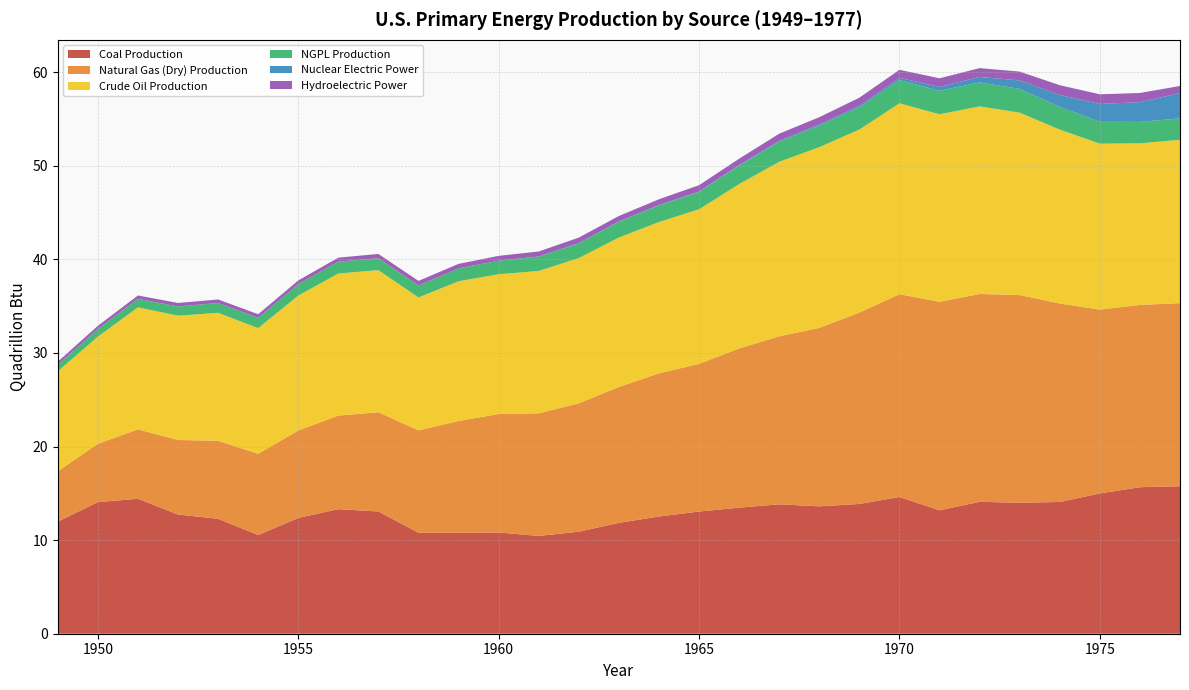

Reading right to left, list all the values displayed in this chart.

Coal Production: 15.8	15.7	15.0	14.1	14.0	14.1	13.2	14.6	13.9	13.6	13.8	13.5	13.1	12.5	11.8	10.9	10.4	10.8	10.8	10.8	13.1	13.3	12.4	10.5	12.3	12.7	14.4	14.1	12.0
Natural Gas (Dry) Production: 19.6	19.5	19.6	21.2	22.2	22.2	22.3	21.7	20.4	19.1	17.9	17.0	15.8	15.3	14.5	13.7	13.1	12.7	12.0	10.9	10.6	10.0	9.3	8.7	8.3	8.0	7.4	6.2	5.4
Crude Oil Production: 17.5	17.3	17.7	18.6	19.5	20.0	20.0	20.4	19.6	19.3	18.7	17.6	16.5	16.2	16.0	15.5	15.2	14.9	14.9	14.2	15.2	15.2	14.4	13.4	13.7	13.3	13.0	11.4	10.7
NGPL Production: 2.3	2.3	2.3	2.4	2.5	2.6	2.5	2.5	2.4	2.3	2.1	2.0	1.9	1.8	1.7	1.6	1.5	1.4	1.4	1.3	1.3	1.3	1.2	1.1	1.1	1.0	0.9	0.8	0.7
Nuclear Electric Power: 2.7	2.1	1.9	1.3	0.9	0.6	0.4	0.2	0.2	0.1	0.1	0.1	0.0	0.0	0.0	0.0	0.0	0.0	0.0	0.0	0.0	0.0	0.0	0.0	0.0	0.0	0.0	0.0	0.0
Hydroelectric Power: 0.8	1.0	1.0	1.0	0.9	0.9	0.9	0.9	0.9	0.8	0.8	0.7	0.7	0.6	0.6	0.6	0.5	0.5	0.5	0.5	0.5	0.4	0.4	0.4	0.4	0.4	0.4	0.3	0.3